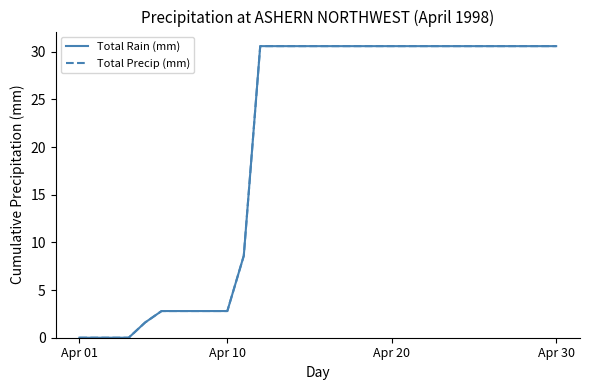

How many lines are shown in the chart?

2